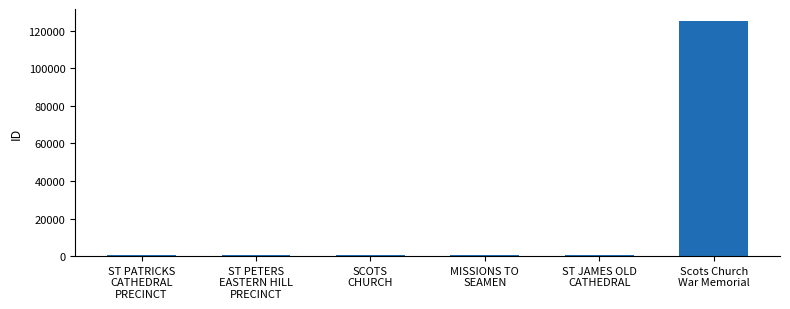

Read the value at MISSIONS TO
SEAMEN, to the nearest 100.

800